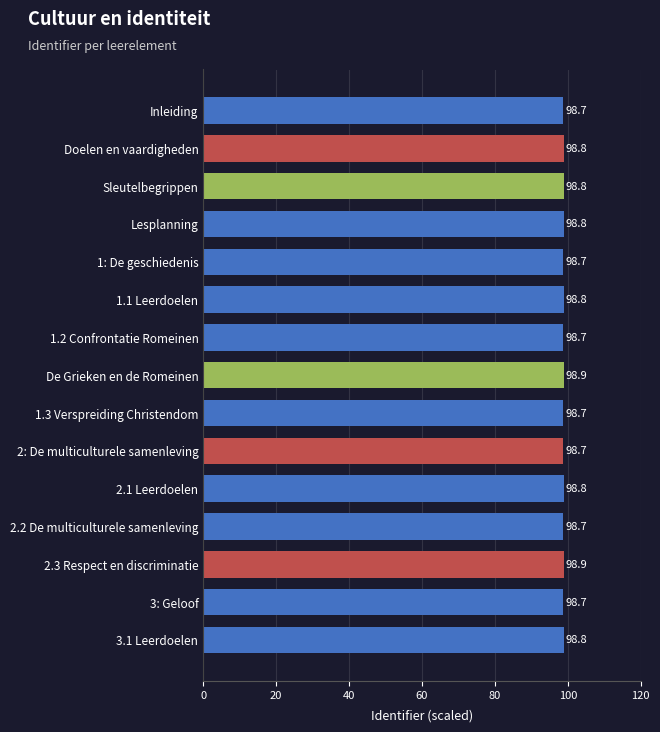

What is the difference between the maximum and minimum values?

0.2